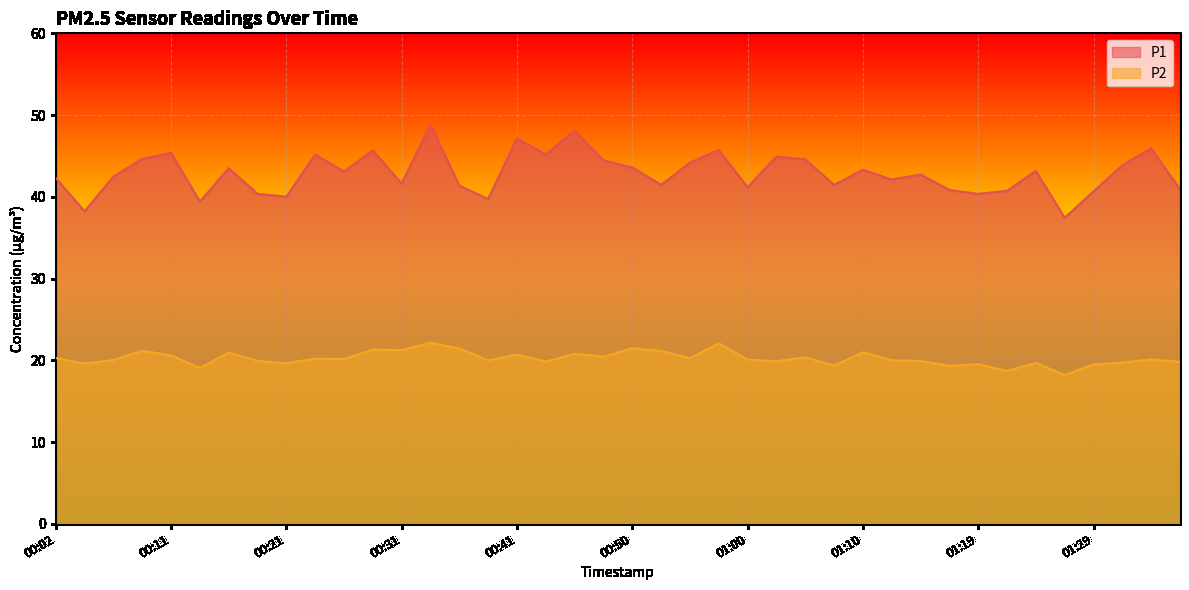

What is the difference between the P1 values at 00:28 and 00:43?

0.5